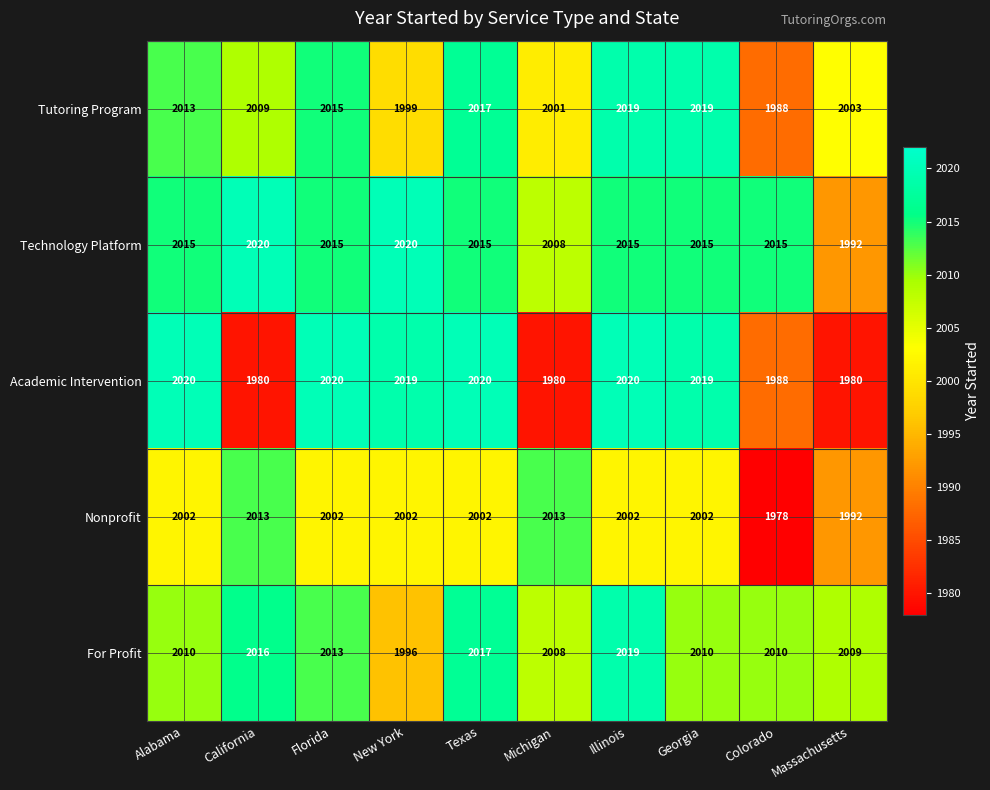

Which series changed the most between Colorado and Massachusetts?

Technology Platform